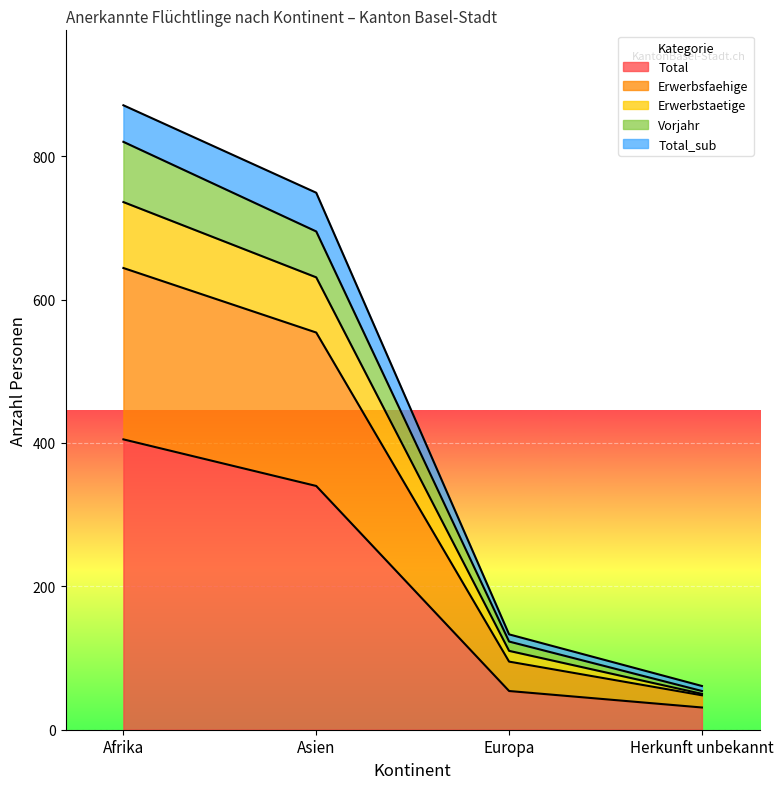

Does the chart display data point markers on the line(s)?

No